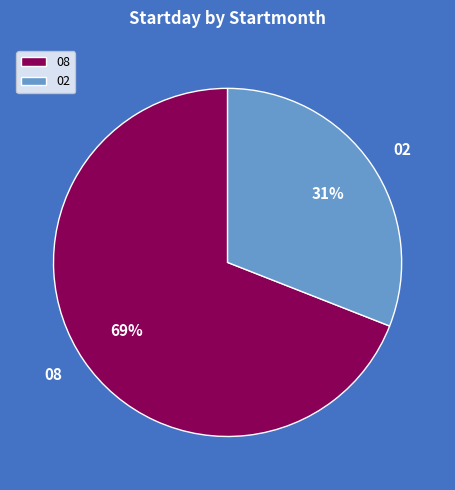

What is the ratio of the value at 02 to the value at 08?

0.4